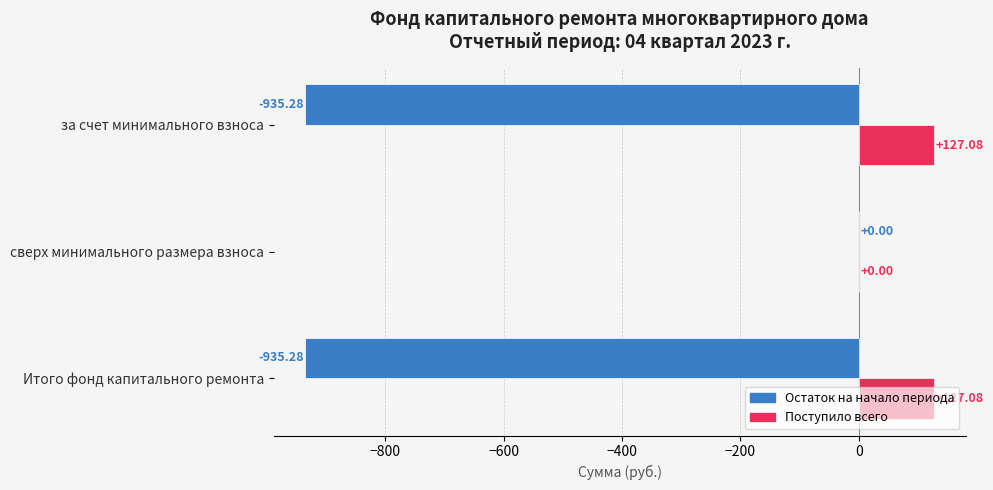

What is the sum of all Остаток на начало периода values?

-1870.6